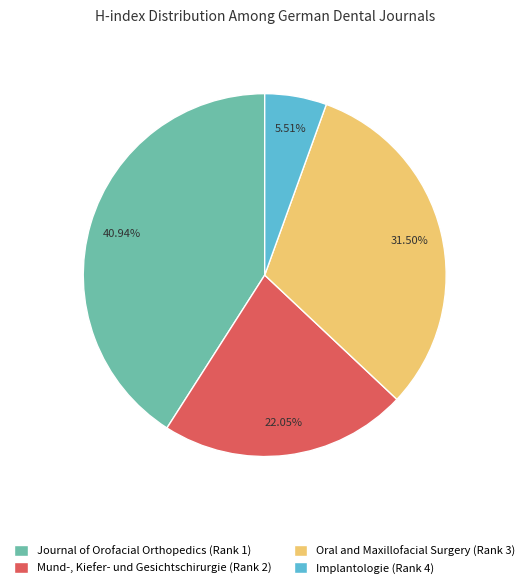

Do Mund-, Kiefer- und Gesichtschirurgie (Rank 2) and Journal of Orofacial Orthopedics (Rank 1) together represent more than half of the pie?

Yes